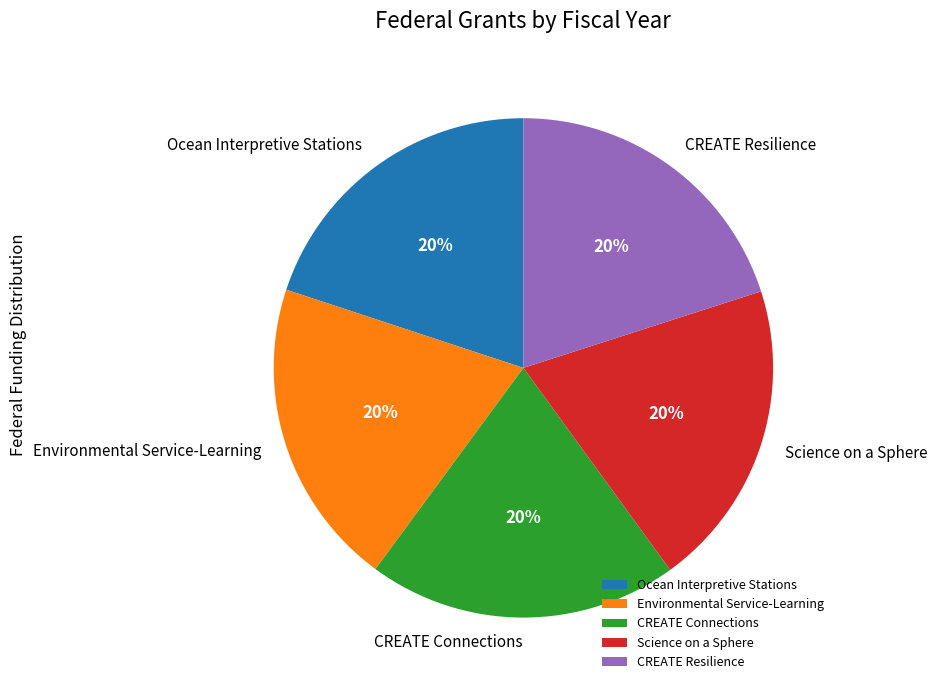

Is Science on a Sphere the majority of the pie?

No